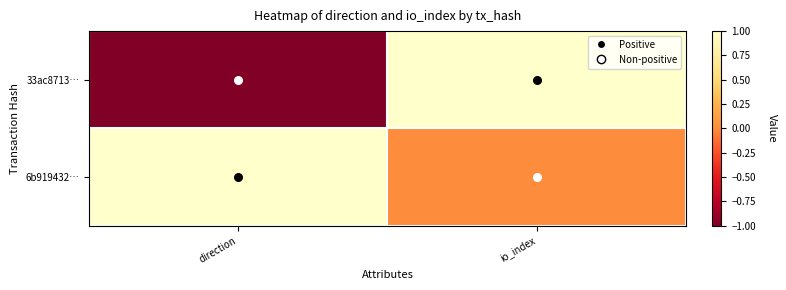

Reading left to right, what are all the values shown in this chart?

33ac8713…: direction=-1	io_index=1
6b919432…: direction=1	io_index=0